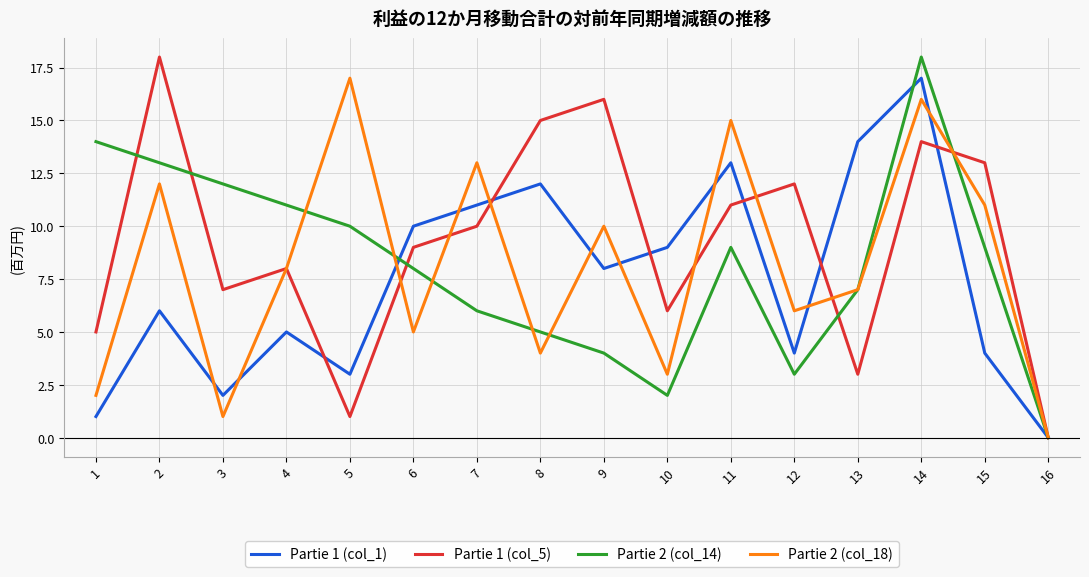

What is the greatest value displayed?

18